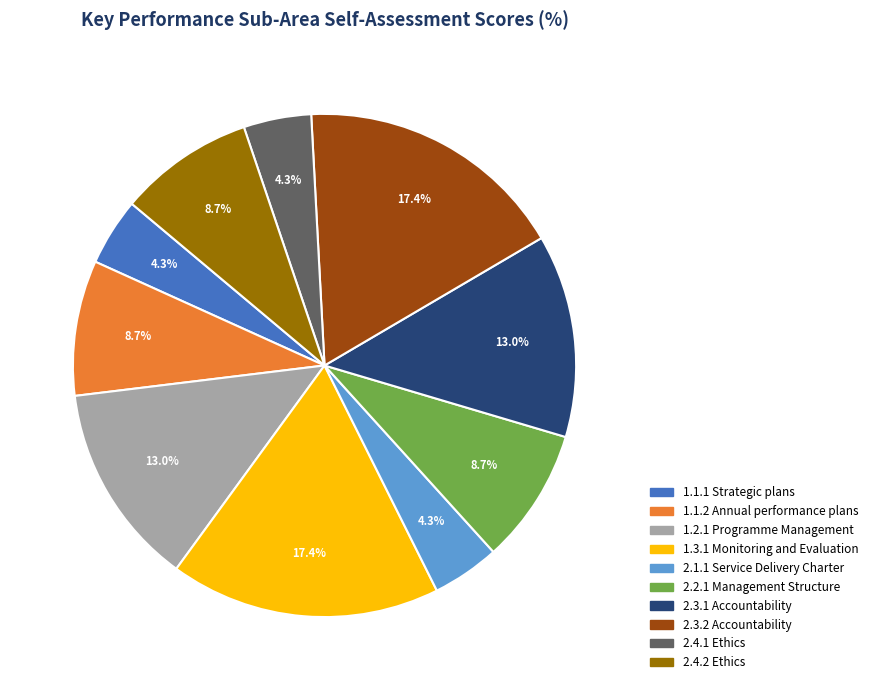

The 2.4.2 Ethics slice represents 18% of the pie. True or false?

False